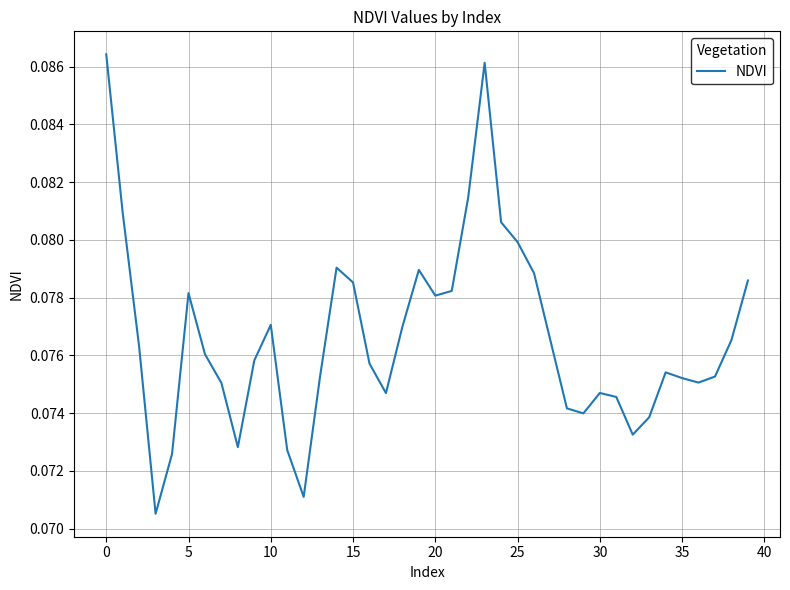

Does the chart have visible grid lines?

Yes